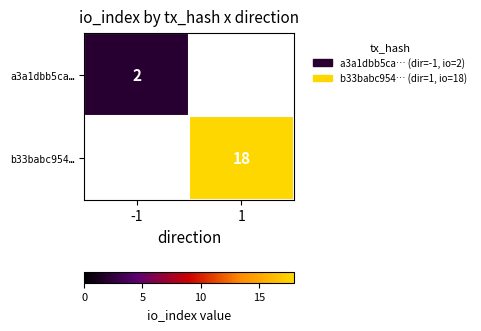

Is it true that a3a1dbb5ca… equals 3 at -1?

False